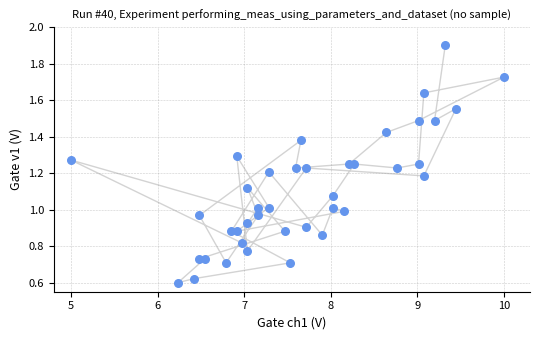

What is the range of X values (max minus min)?

5.0